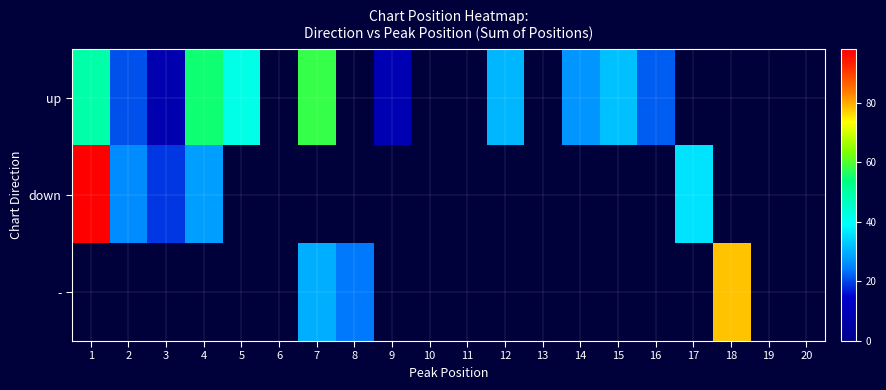

True or false: up has a value of 42.0 at 12.

False